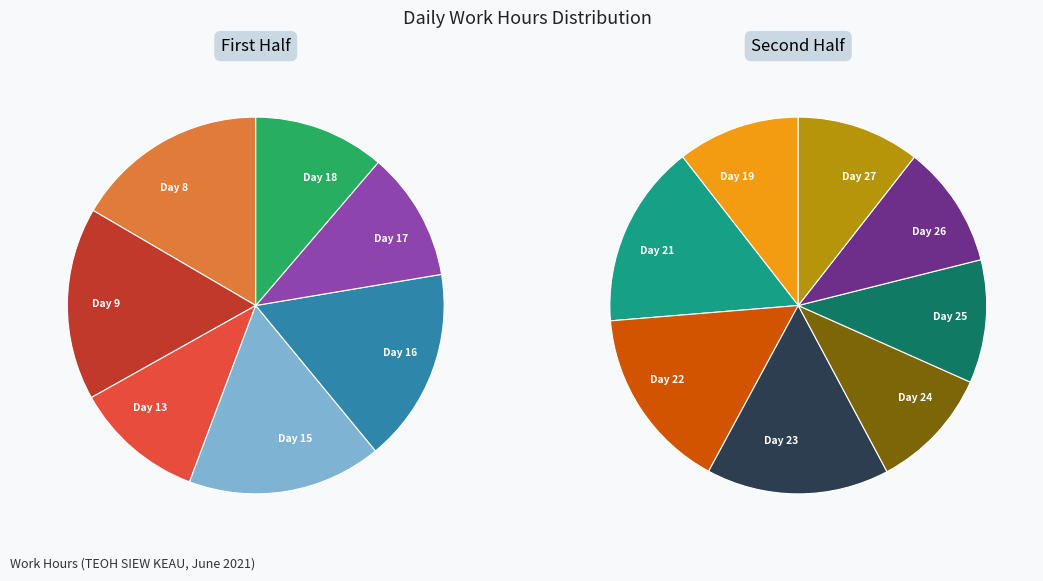

Does Day 13 account for over 50% of the chart?

No